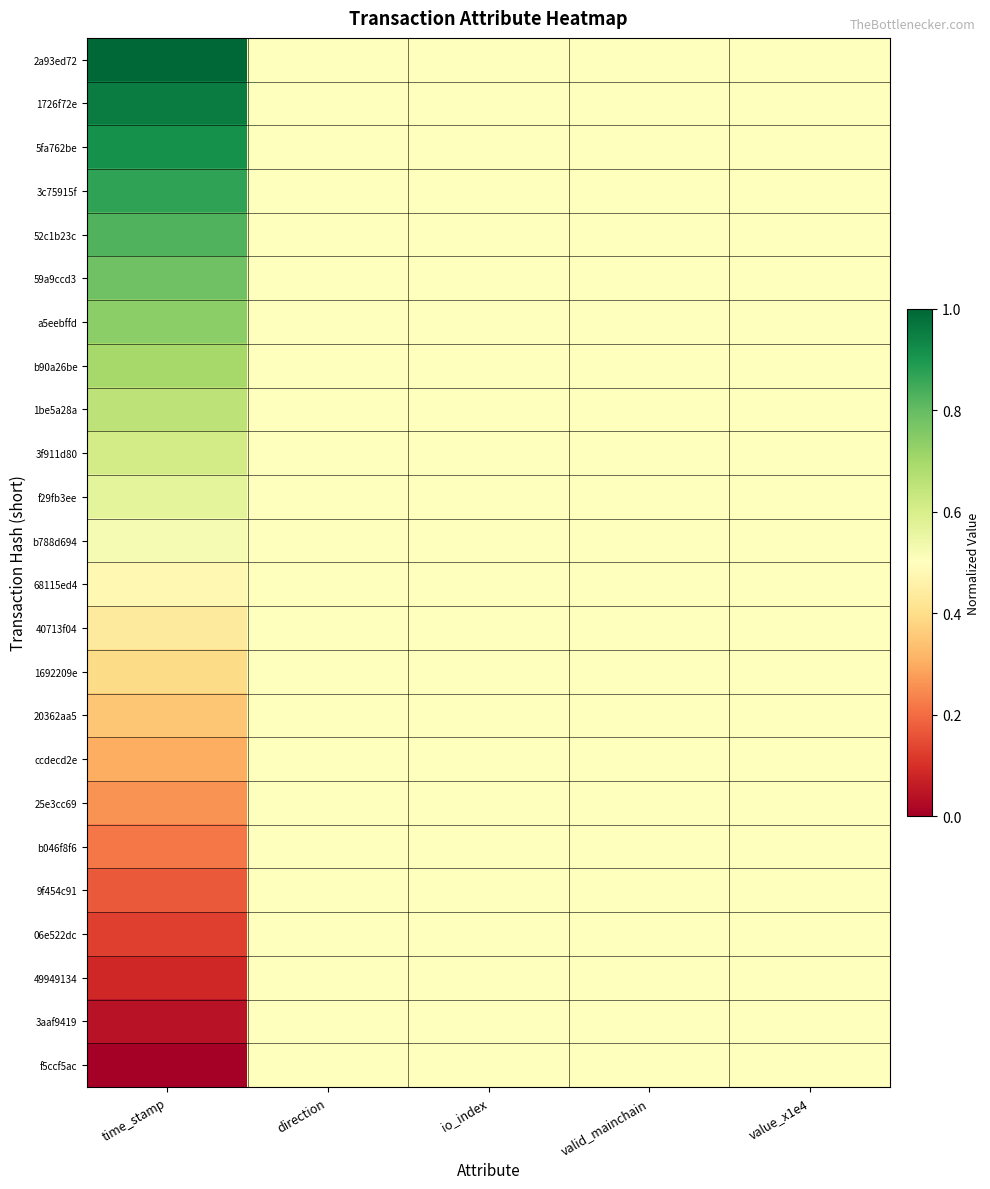

Reading left to right, transcribe all the data shown in this chart.

2a93ed72: time_stamp=1.0	direction=0.5	io_index=0.5	valid_mainchain=0.5	value_x1e4=0.5
1726f72e: time_stamp=1.0	direction=0.5	io_index=0.5	valid_mainchain=0.5	value_x1e4=0.5
5fa762be: time_stamp=0.9	direction=0.5	io_index=0.5	valid_mainchain=0.5	value_x1e4=0.5
3c75915f: time_stamp=0.9	direction=0.5	io_index=0.5	valid_mainchain=0.5	value_x1e4=0.5
52c1b23c: time_stamp=0.8	direction=0.5	io_index=0.5	valid_mainchain=0.5	value_x1e4=0.5
59a9ccd3: time_stamp=0.8	direction=0.5	io_index=0.5	valid_mainchain=0.5	value_x1e4=0.5
a5eebffd: time_stamp=0.7	direction=0.5	io_index=0.5	valid_mainchain=0.5	value_x1e4=0.5
b90a26be: time_stamp=0.7	direction=0.5	io_index=0.5	valid_mainchain=0.5	value_x1e4=0.5
1be5a28a: time_stamp=0.7	direction=0.5	io_index=0.5	valid_mainchain=0.5	value_x1e4=0.5
3f911d80: time_stamp=0.6	direction=0.5	io_index=0.5	valid_mainchain=0.5	value_x1e4=0.5
f29fb3ee: time_stamp=0.6	direction=0.5	io_index=0.5	valid_mainchain=0.5	value_x1e4=0.5
b788d694: time_stamp=0.5	direction=0.5	io_index=0.5	valid_mainchain=0.5	value_x1e4=0.5
68115ed4: time_stamp=0.5	direction=0.5	io_index=0.5	valid_mainchain=0.5	value_x1e4=0.5
40713f04: time_stamp=0.4	direction=0.5	io_index=0.5	valid_mainchain=0.5	value_x1e4=0.5
1692209e: time_stamp=0.4	direction=0.5	io_index=0.5	valid_mainchain=0.5	value_x1e4=0.5
20362aa5: time_stamp=0.3	direction=0.5	io_index=0.5	valid_mainchain=0.5	value_x1e4=0.5
ccdecd2e: time_stamp=0.3	direction=0.5	io_index=0.5	valid_mainchain=0.5	value_x1e4=0.5
25e3cc69: time_stamp=0.3	direction=0.5	io_index=0.5	valid_mainchain=0.5	value_x1e4=0.5
b046f8f6: time_stamp=0.2	direction=0.5	io_index=0.5	valid_mainchain=0.5	value_x1e4=0.5
9f454c91: time_stamp=0.2	direction=0.5	io_index=0.5	valid_mainchain=0.5	value_x1e4=0.5
06e522dc: time_stamp=0.1	direction=0.5	io_index=0.5	valid_mainchain=0.5	value_x1e4=0.5
49949134: time_stamp=0.1	direction=0.5	io_index=0.5	valid_mainchain=0.5	value_x1e4=0.5
3aaf9419: time_stamp=0.0	direction=0.5	io_index=0.5	valid_mainchain=0.5	value_x1e4=0.5
f5ccf5ac: time_stamp=0.0	direction=0.5	io_index=0.5	valid_mainchain=0.5	value_x1e4=0.5